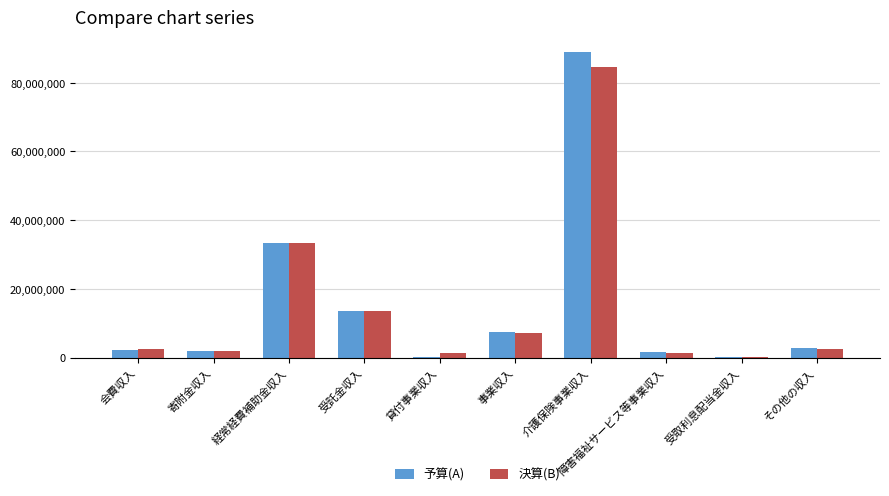

Is the value of 決算(B) at 受託金収入 greater than the value of 予算(A) at 経常経費補助金収入?

No